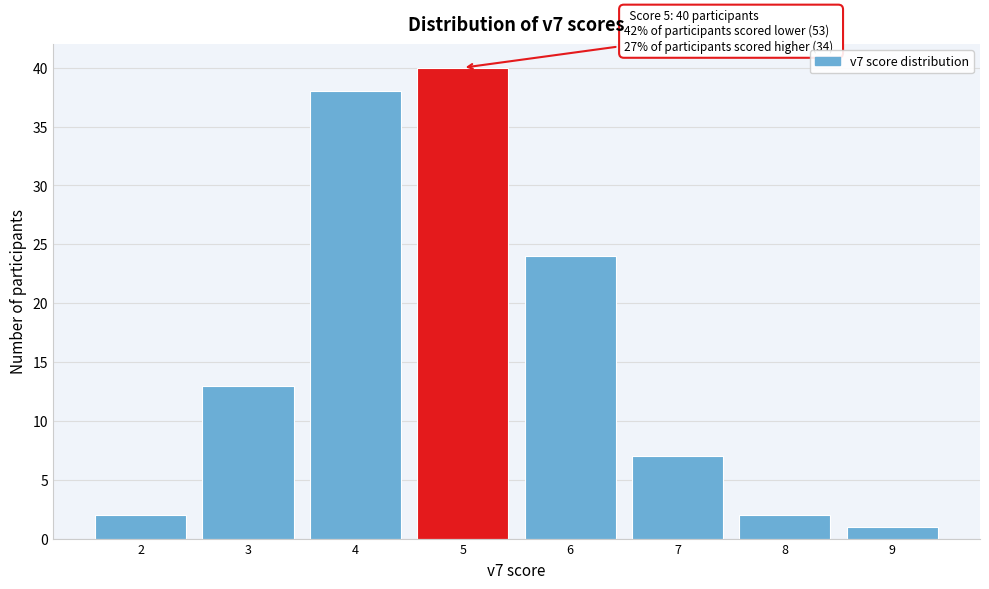

Over which range of the x-axis is the bar tallest?

4.5 to 5.5